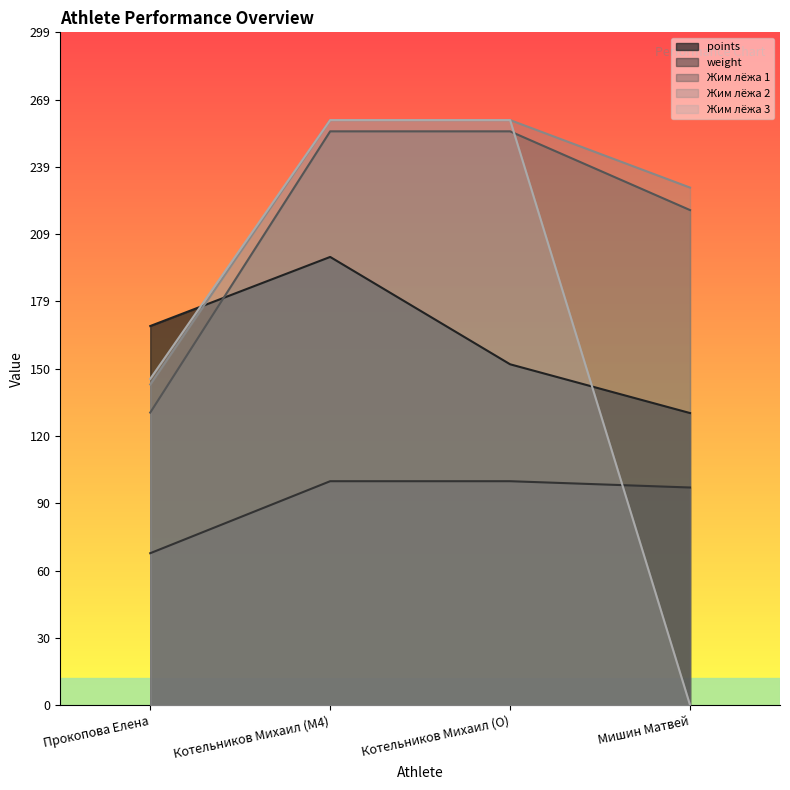

The value of Жим лёжа 2 at Прокопова Елена is 195.4. True or false?

False